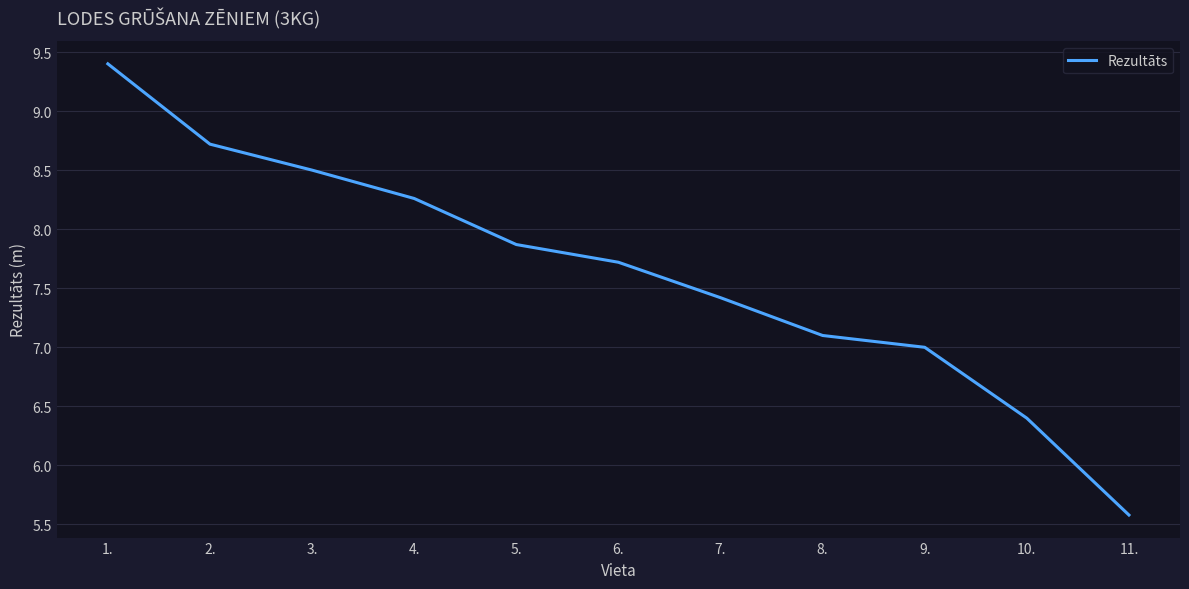

List the labels in order of value, largest first.

1., 2., 3., 4., 5., 6., 7., 8., 9., 10., 11.